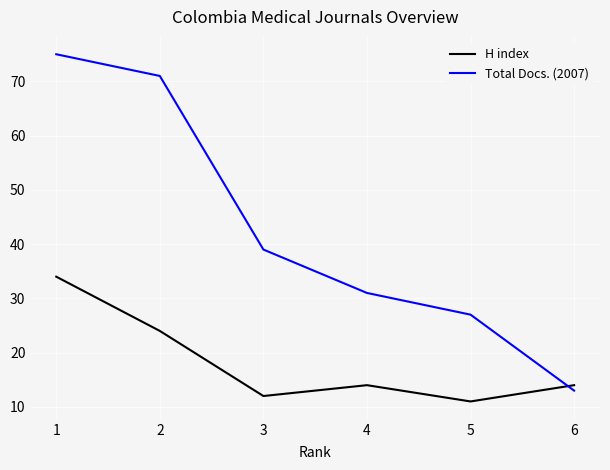

Rank the series by their maximum value, from highest to lowest.

Total Docs. (2007), H index